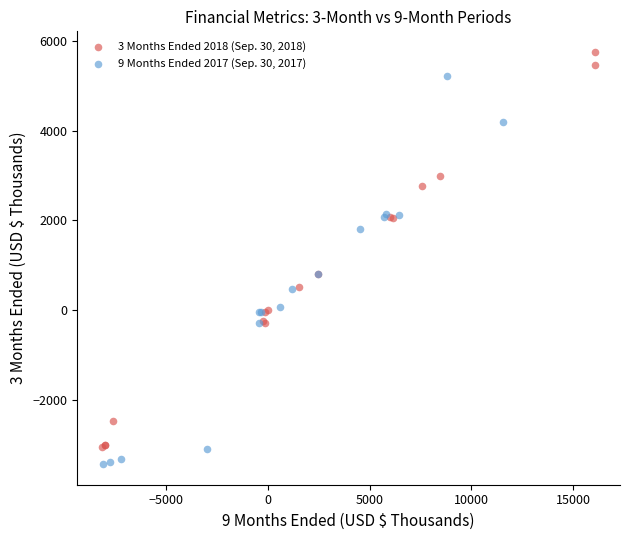

What are all the series names shown in the legend?

3 Months Ended 2018 (Sep. 30, 2018), 9 Months Ended 2017 (Sep. 30, 2017)